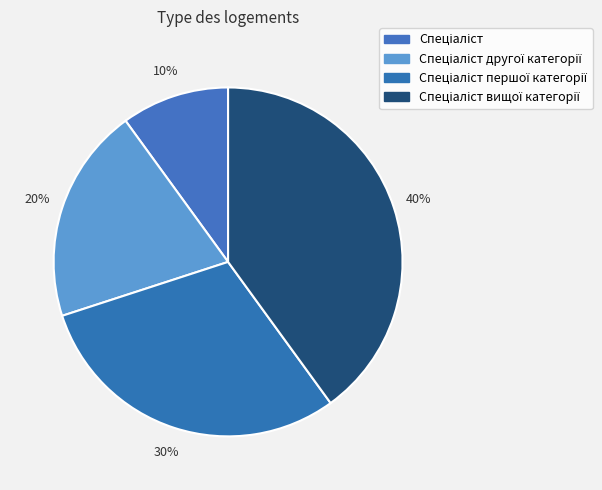

How many segments does this pie chart have?

4